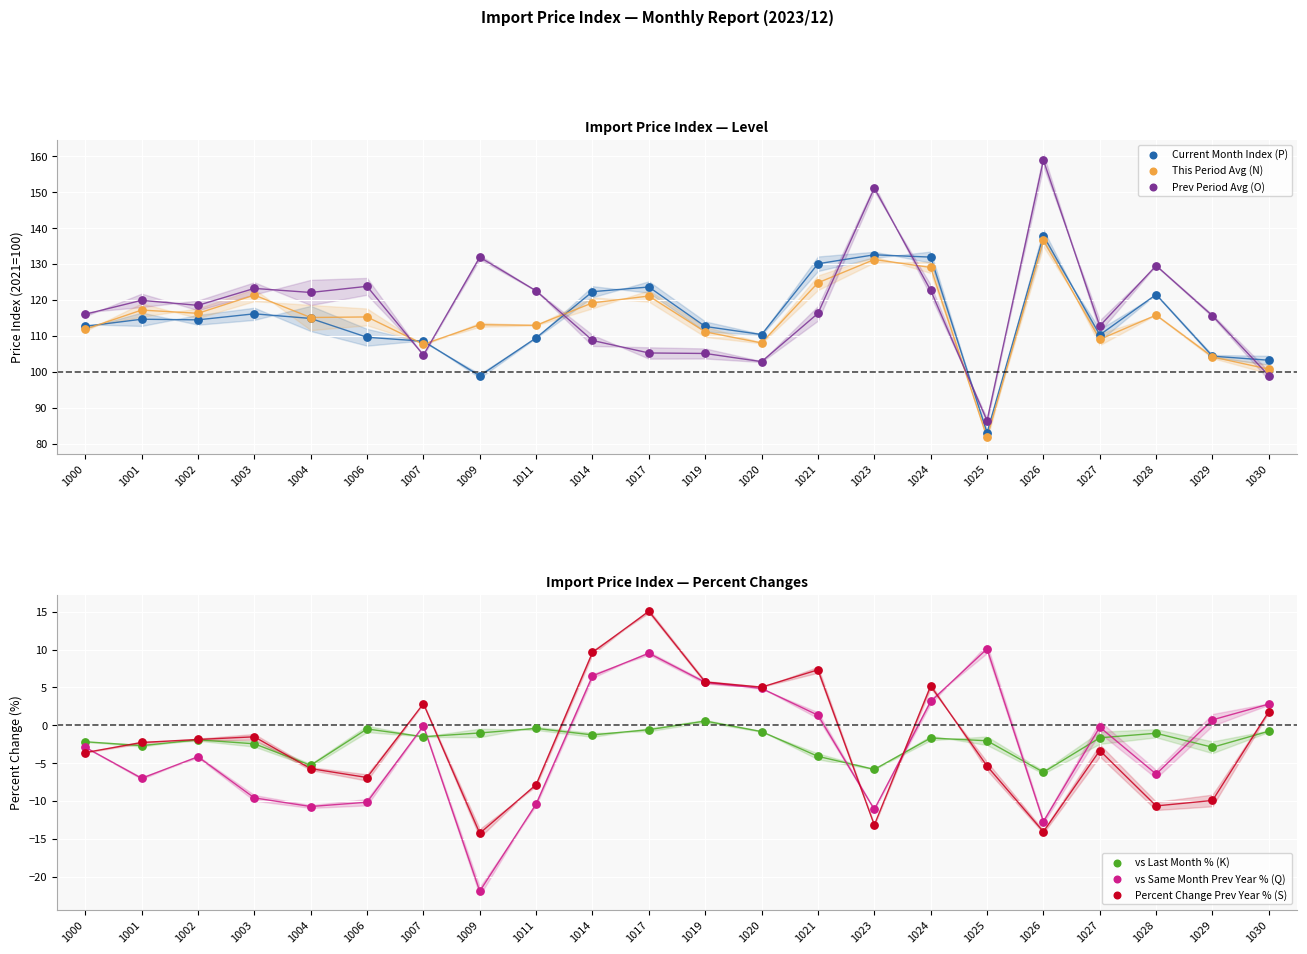

Which series has the largest Y range (max minus min)?

Prev Period Avg (O)